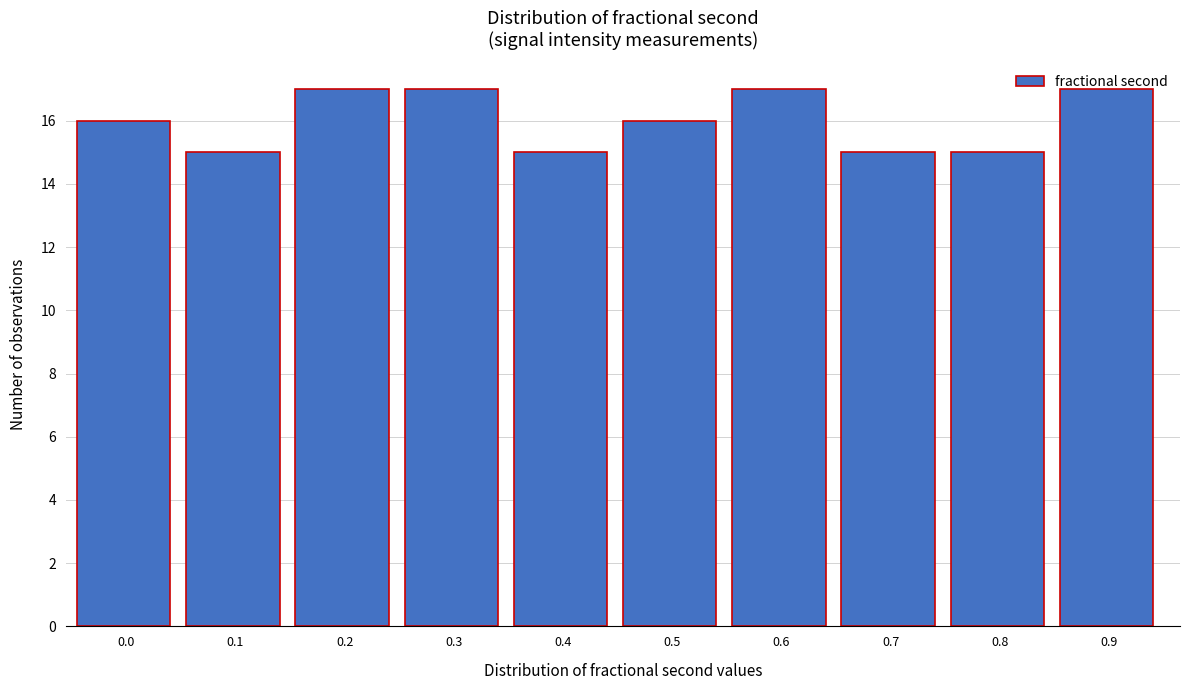

The value at 0.2 is 17. True or false?

True